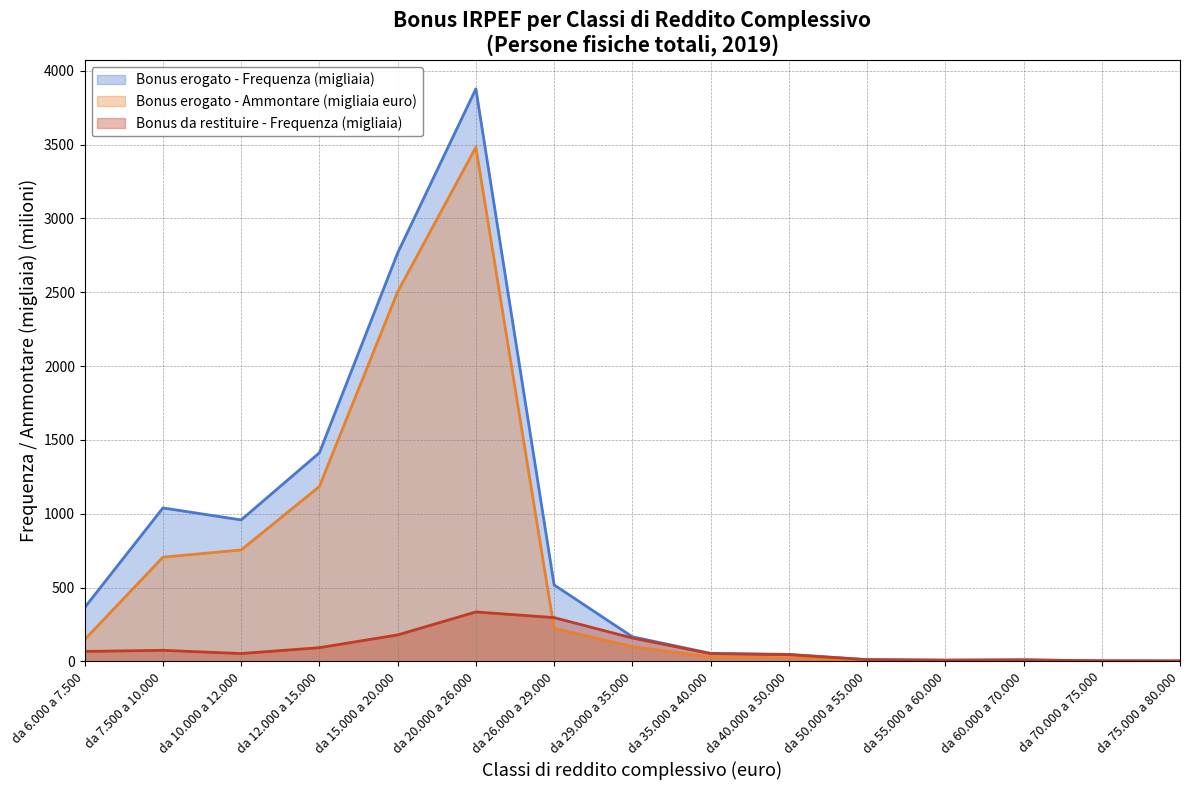

Which series changed the most between da 26.000 a 29.000 and da 35.000 a 40.000?

Bonus erogato - Frequenza (migliaia)